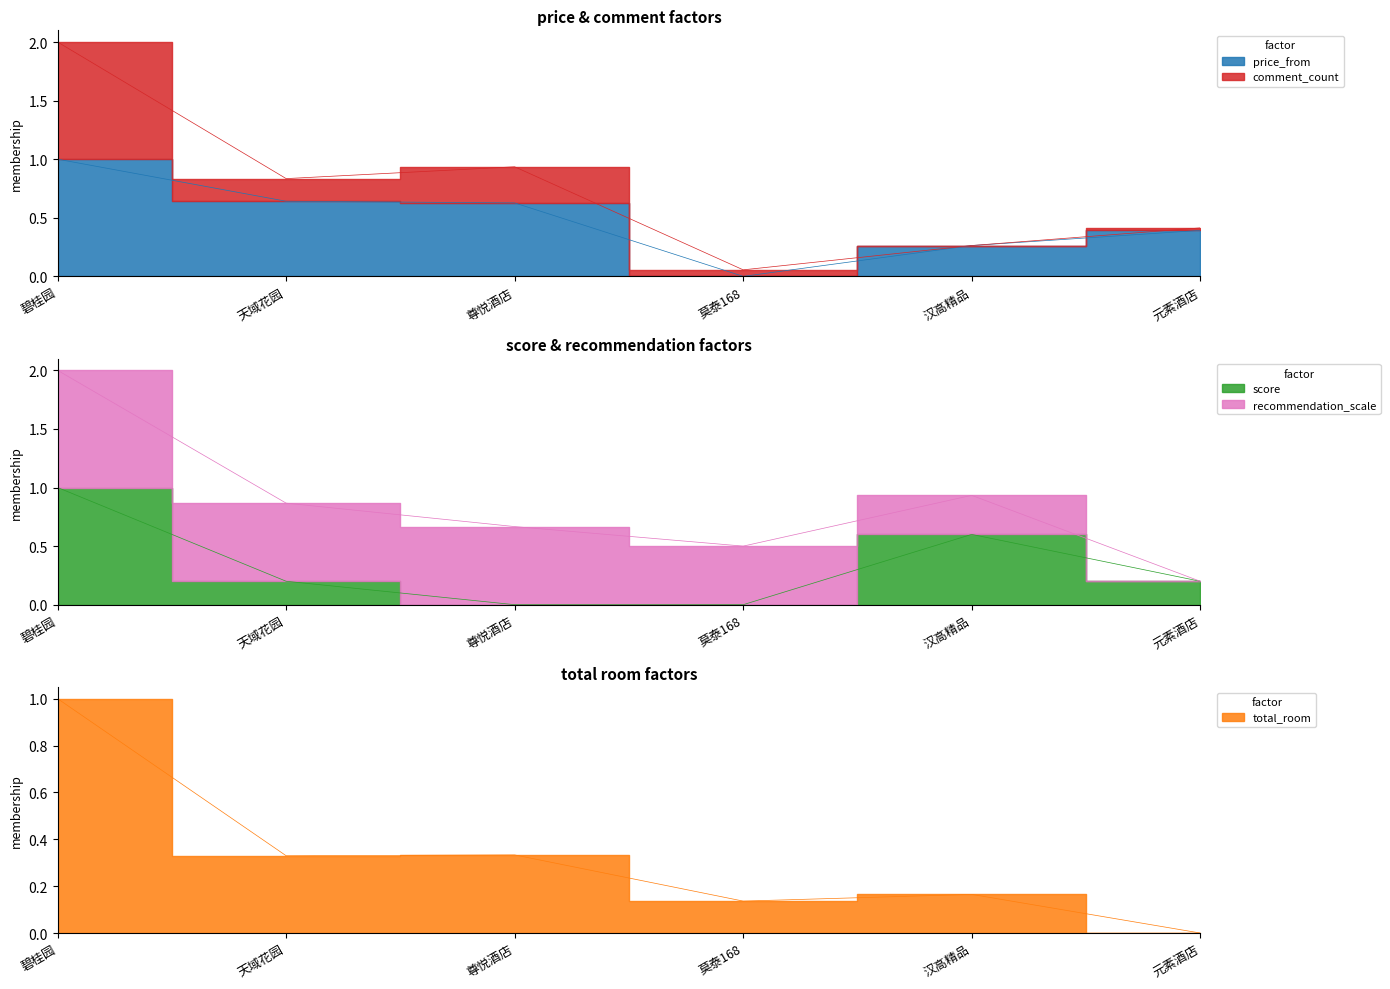

Between 天域花园 and 尊悦酒店, which series saw the biggest shift?

score